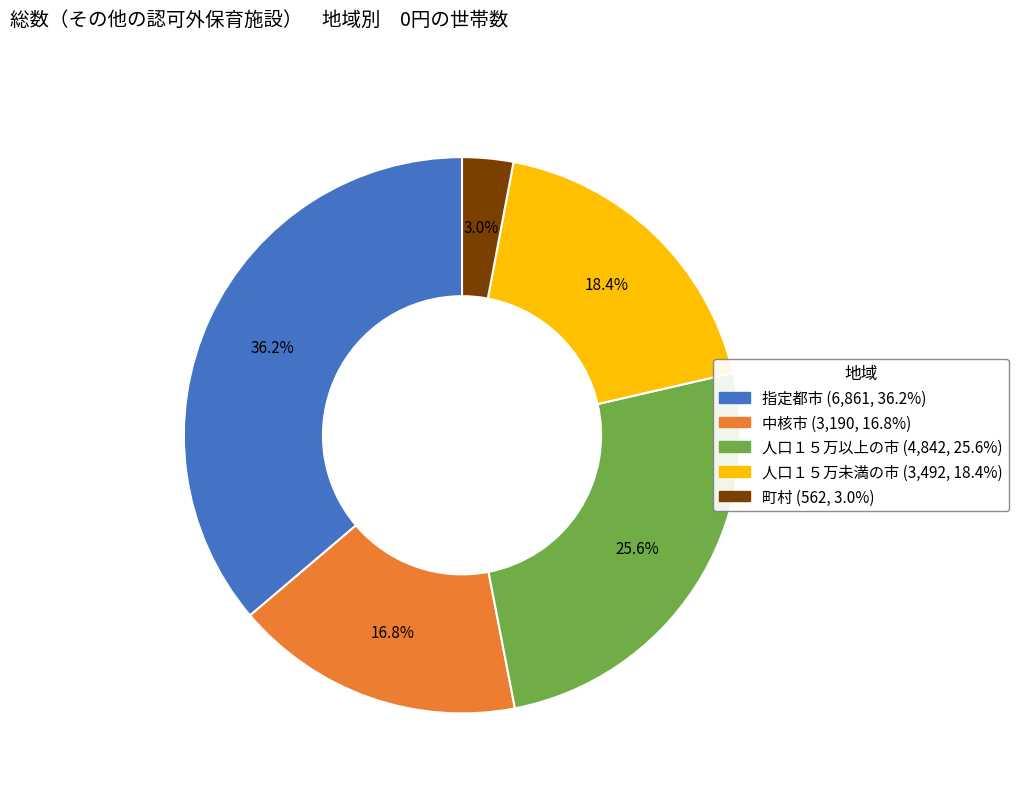

To the nearest percent, what is the difference between the largest and smallest slice percentages?

33%